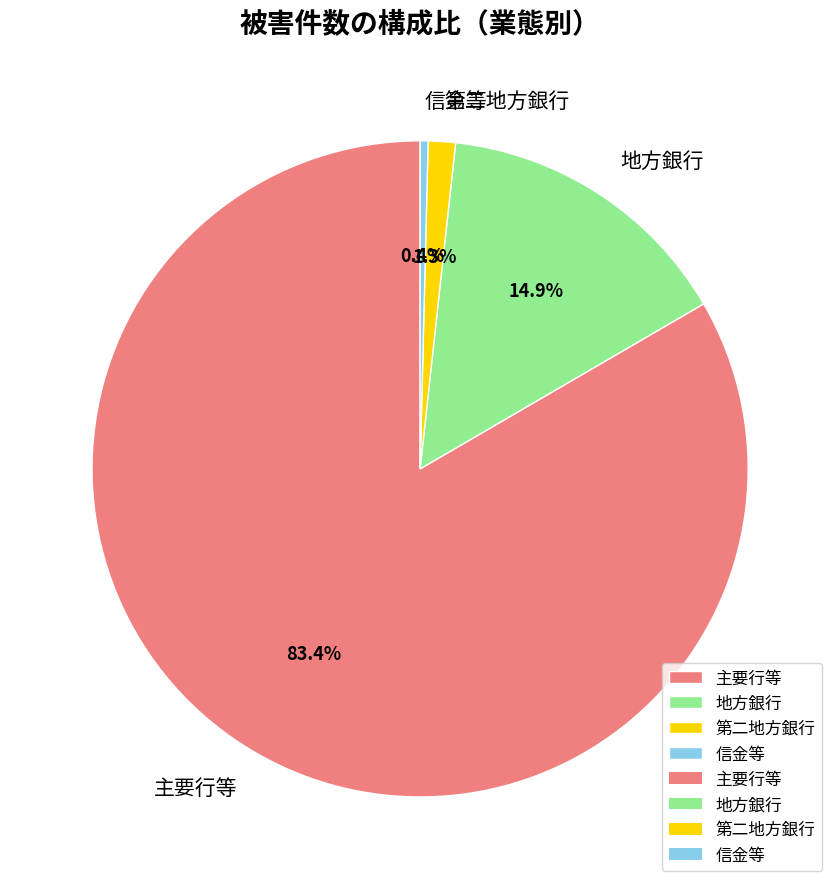

Combined, do 信金等 and 地方銀行 account for over 50%?

No